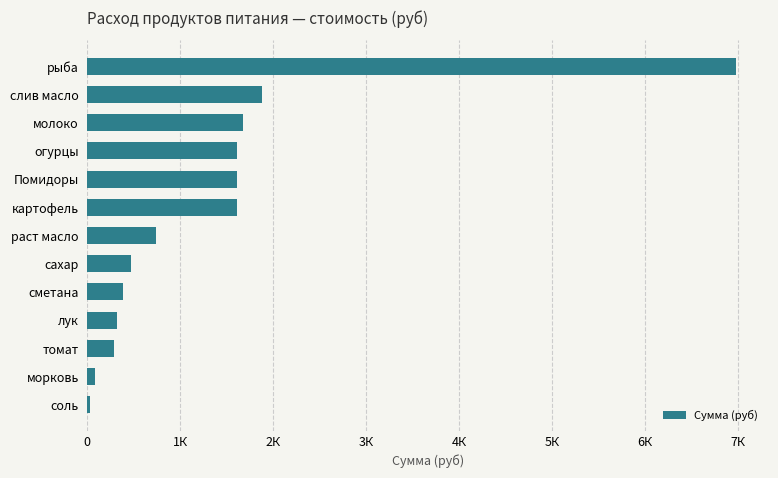

Does the chart contain any negative values?

No